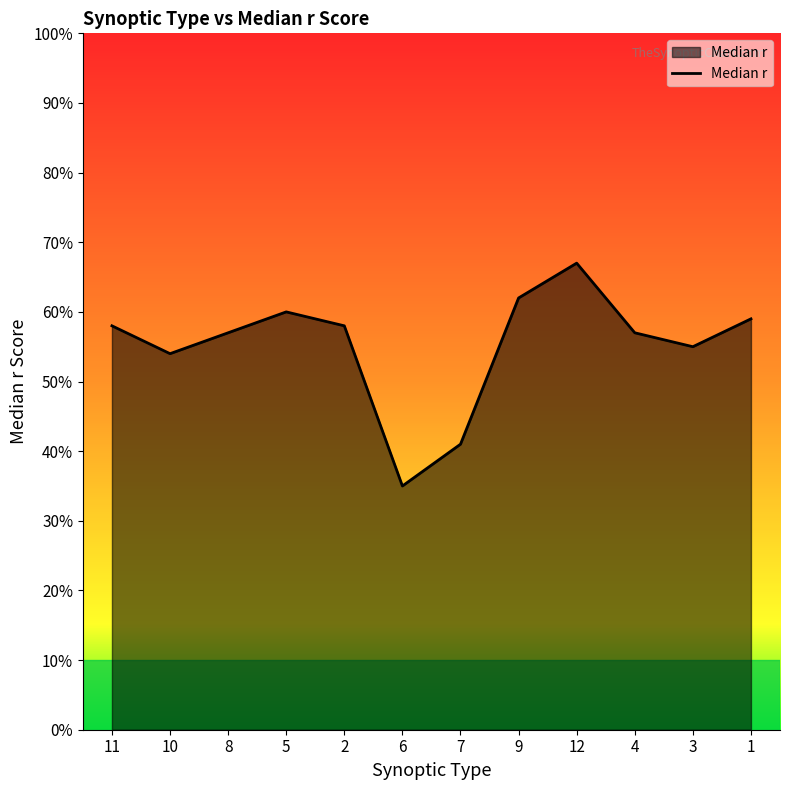

List the labels in order of value, smallest first.

6, 7, 10, 3, 8, 4, 11, 2, 1, 5, 9, 12